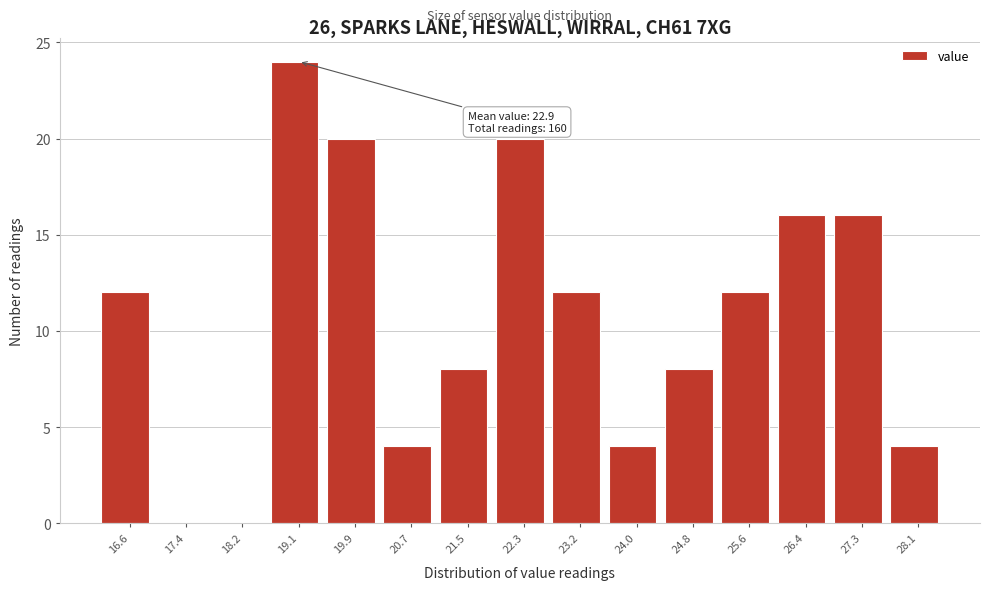

Reading left to right, list all the values displayed in this chart.

16.6=12	17.4=0	18.2=0	19.1=24	19.9=20	20.7=4	21.5=8	22.3=20	23.2=12	24.0=4	24.8=8	25.6=12	26.4=16	27.3=16	28.1=4